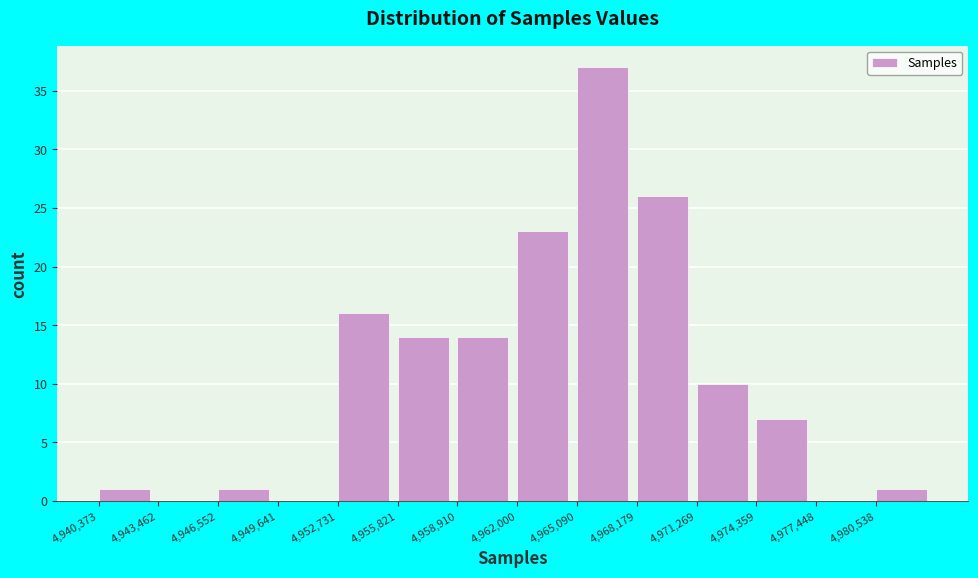

What is the height of the bar covering 4962000 to 4965000 on the x-axis? Neither the bar edges nor the heights are printed on the chart, so give them approximately, as read against the axes.

23